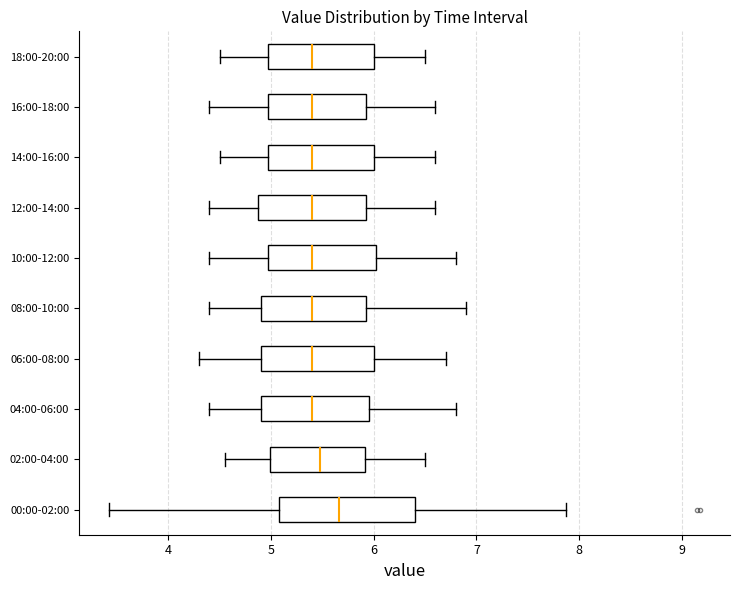

Where does the right whisker of the box for 04:00-06:00 end on the x-axis? The values are not printed on the chart, so give them approximately, as read against the axis.

6.8